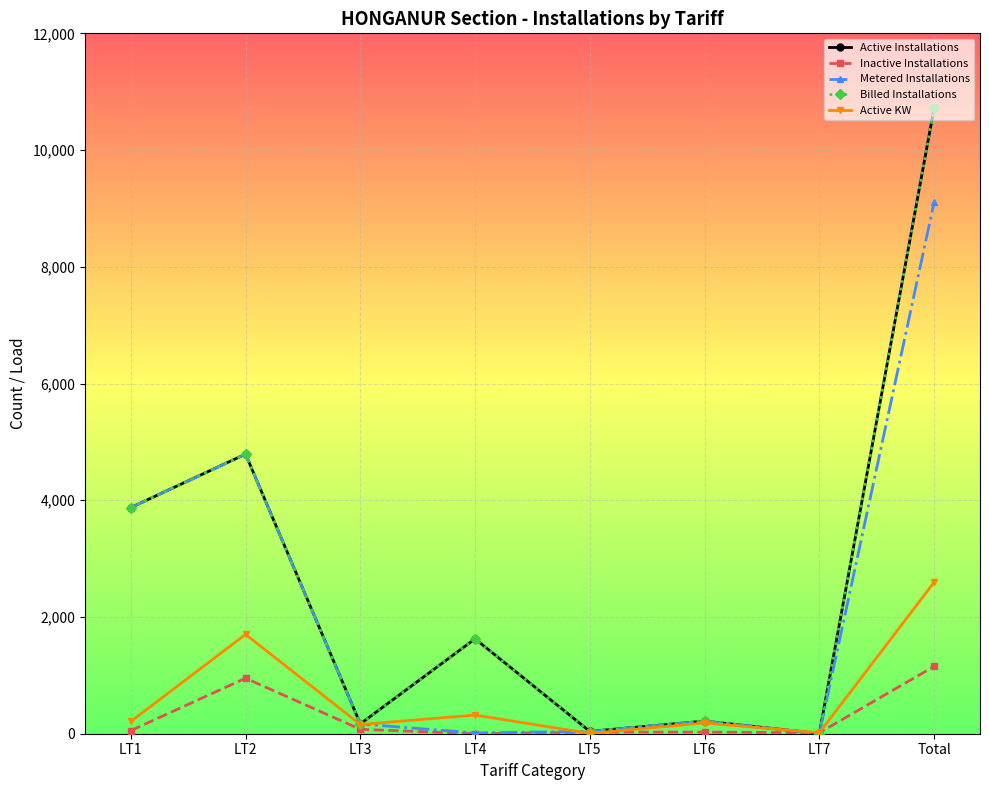

How many categories are shown in the chart?

8